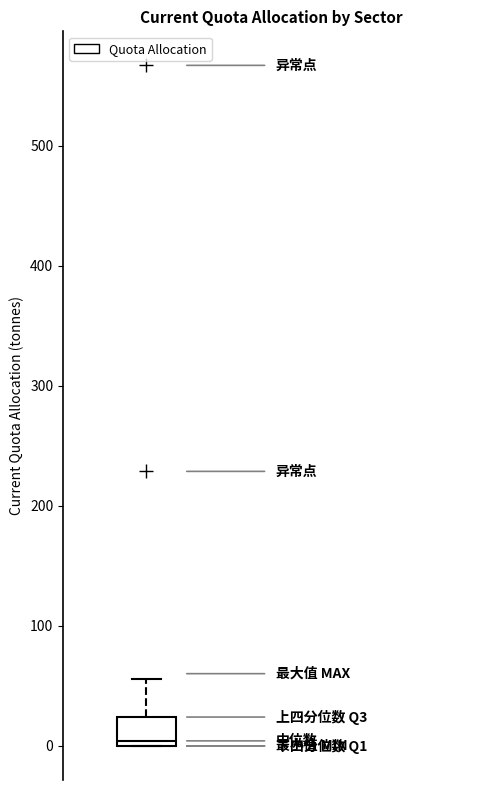

Where is the lower edge of the box on the y-axis? The values are not printed on the chart, so give them approximately, as read against the axis.

0